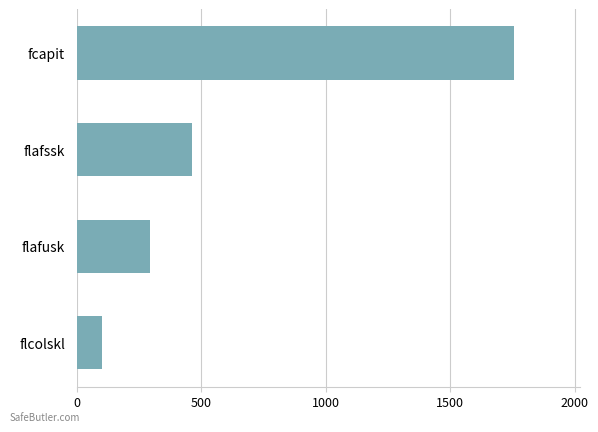

Which has a higher value, fcapit or flafssk?

fcapit